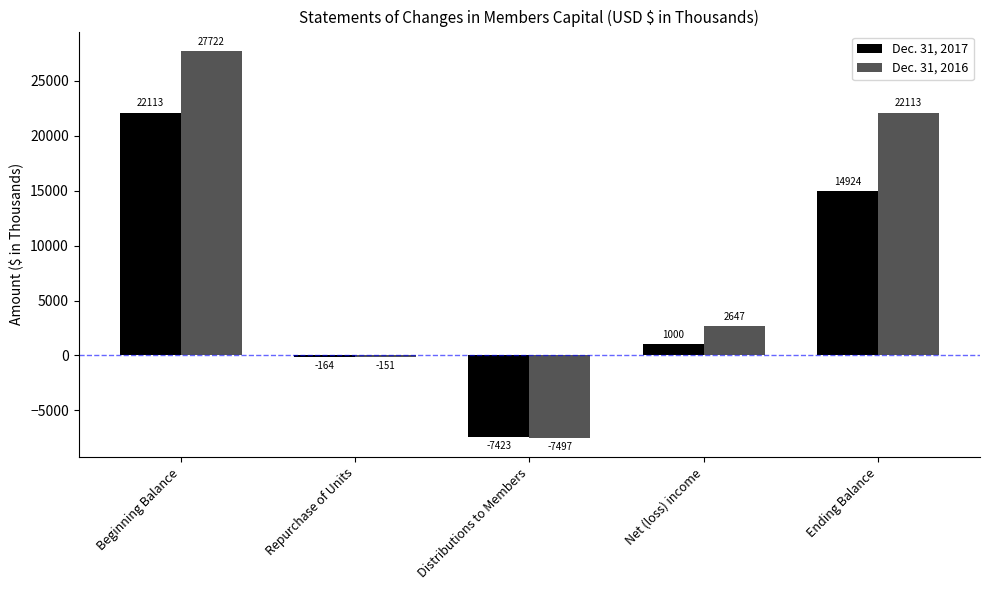

The Dec. 31, 2016 series shows 36908 at Beginning Balance. True or false?

False